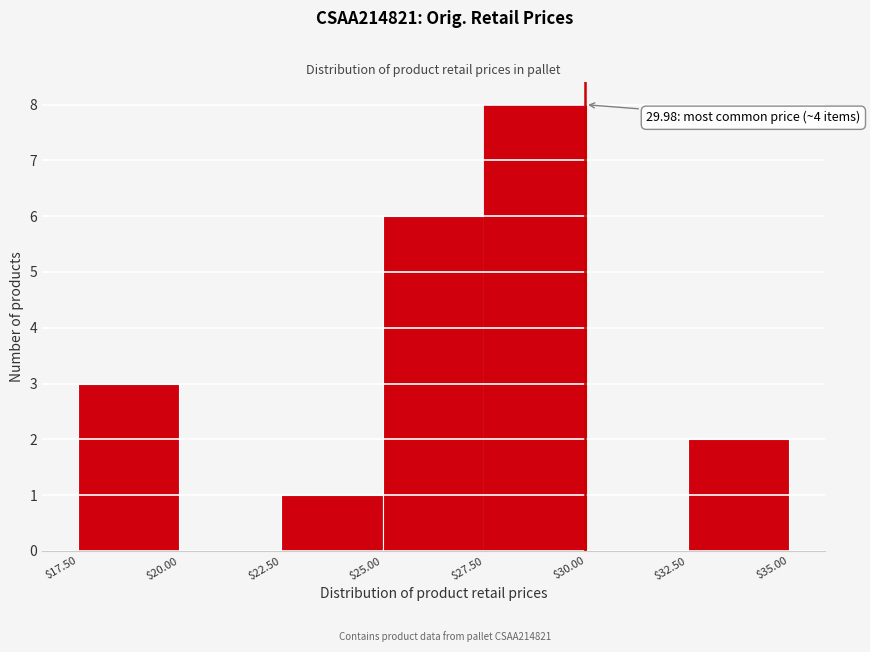

Which range on the x-axis has the tallest bar?

$27.50 to $30.00